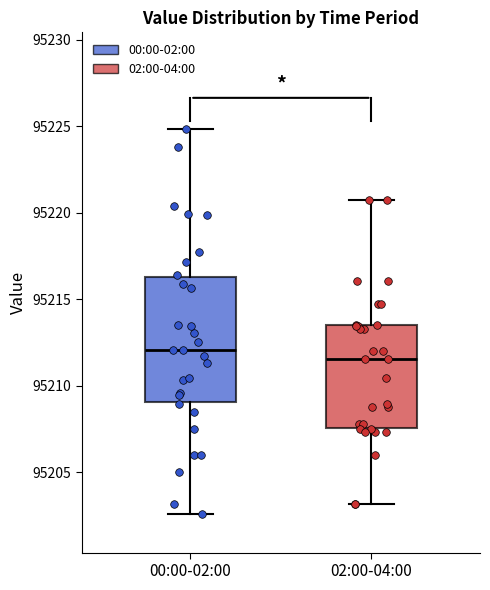

Reading left to right, transcribe this box plot: for each box, give where its median line is, the range the box spans, and where its two whiskers end, as read against the y-axis. The values are not printed on the chart, so give them approximately, as read against the axis.

00:00-02:00: median 95212.0, box 95209.0 to 95216.5, whiskers 95202.5 to 95225.0
02:00-04:00: median 95211.5, box 95207.5 to 95213.5, whiskers 95203.0 to 95220.5